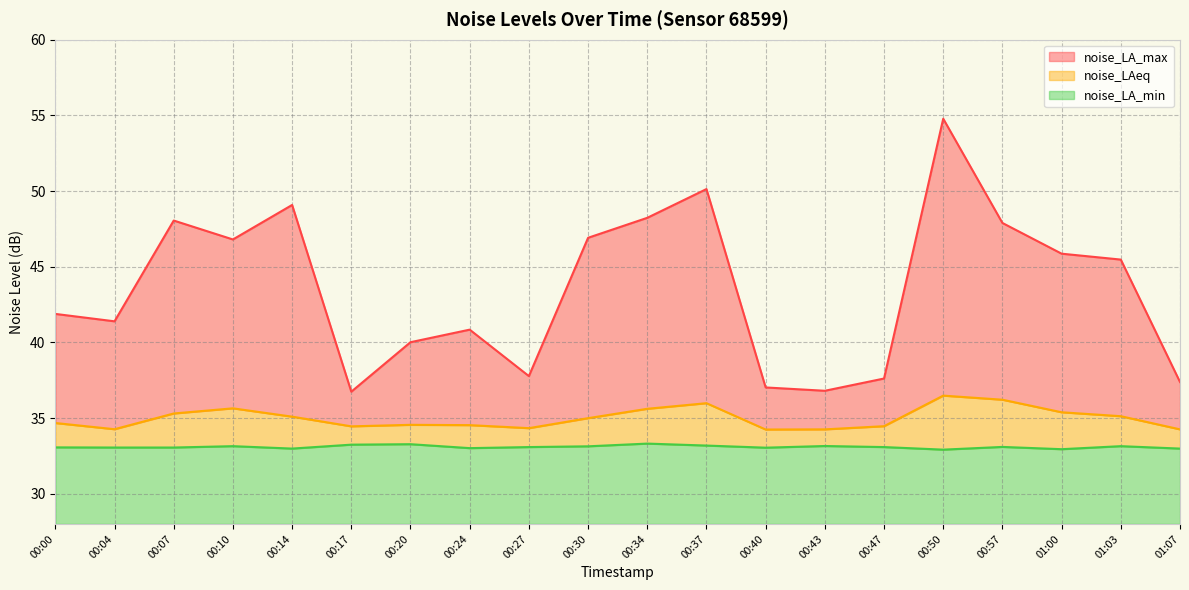

At how many categories does at least one series exceed 47?

6